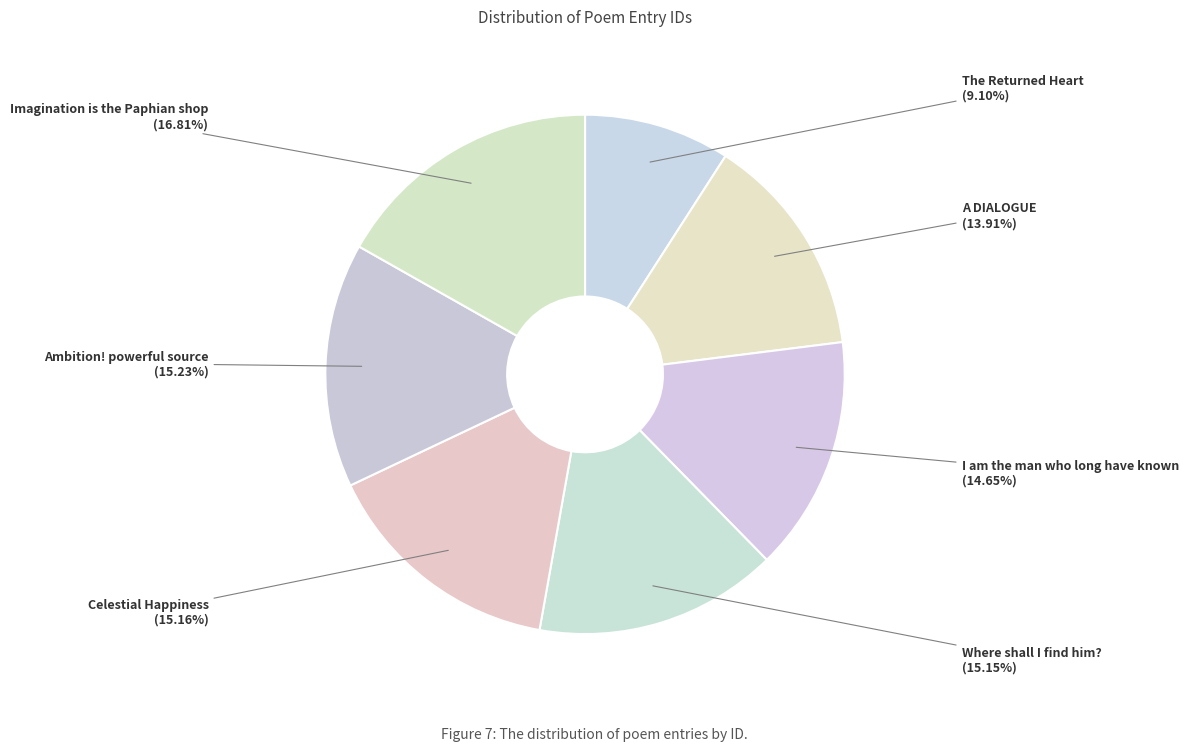

To the nearest percent, what is the combined percentage of Imagination is the Paphian shop and The Returned Heart?

26%